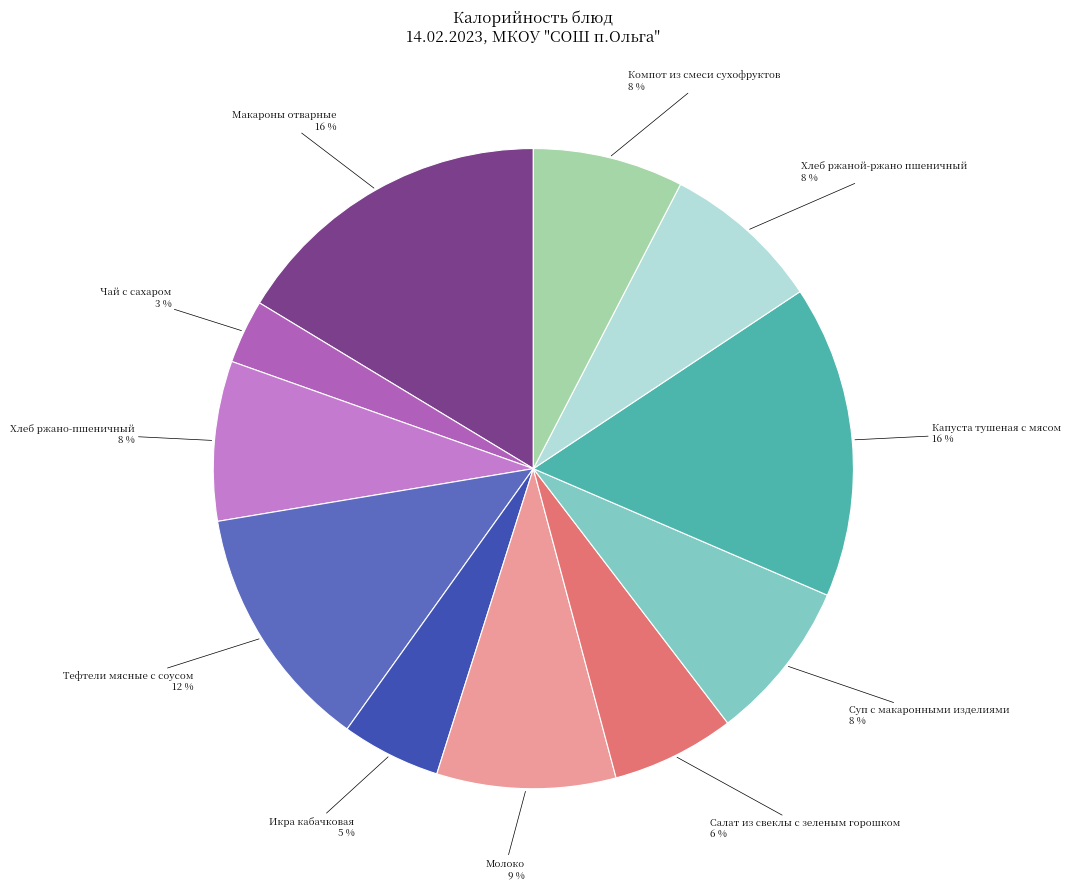

To the nearest percent, what is the average slice percentage?

9%